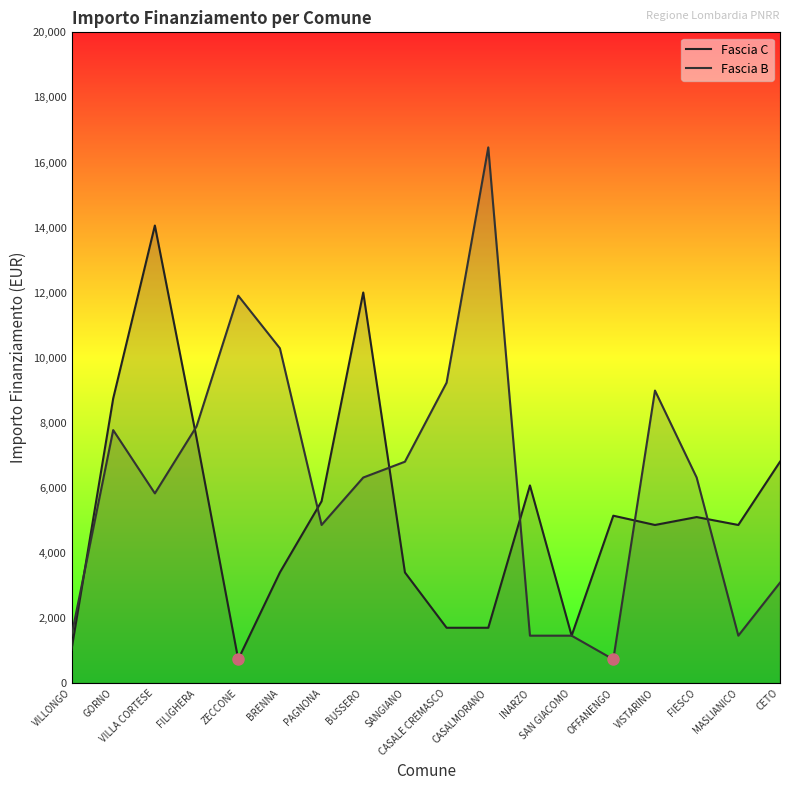

Between VILLONGO and SAN GIACOMO, which series saw the biggest shift?

Fascia C